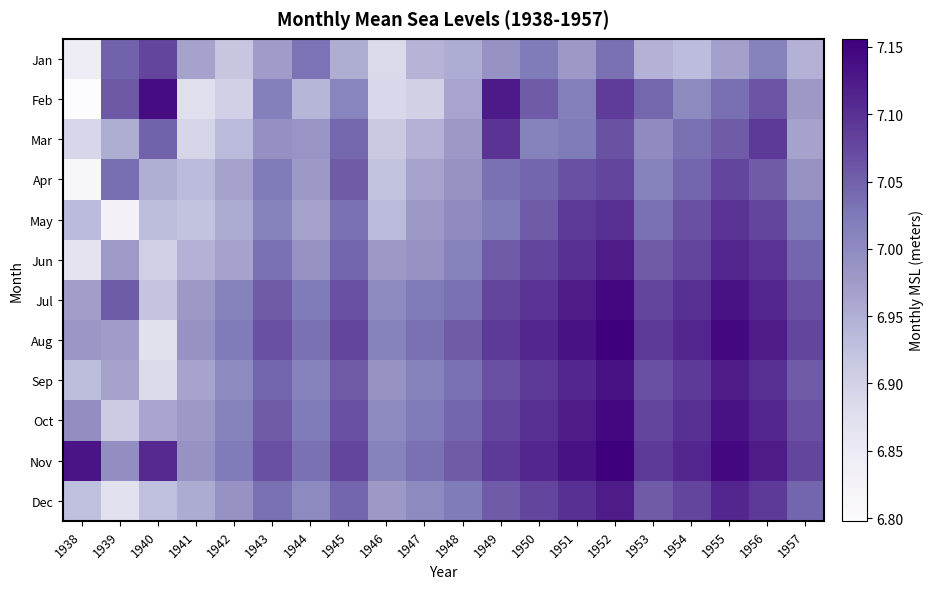

What is the maximum value shown in the chart?

7.2